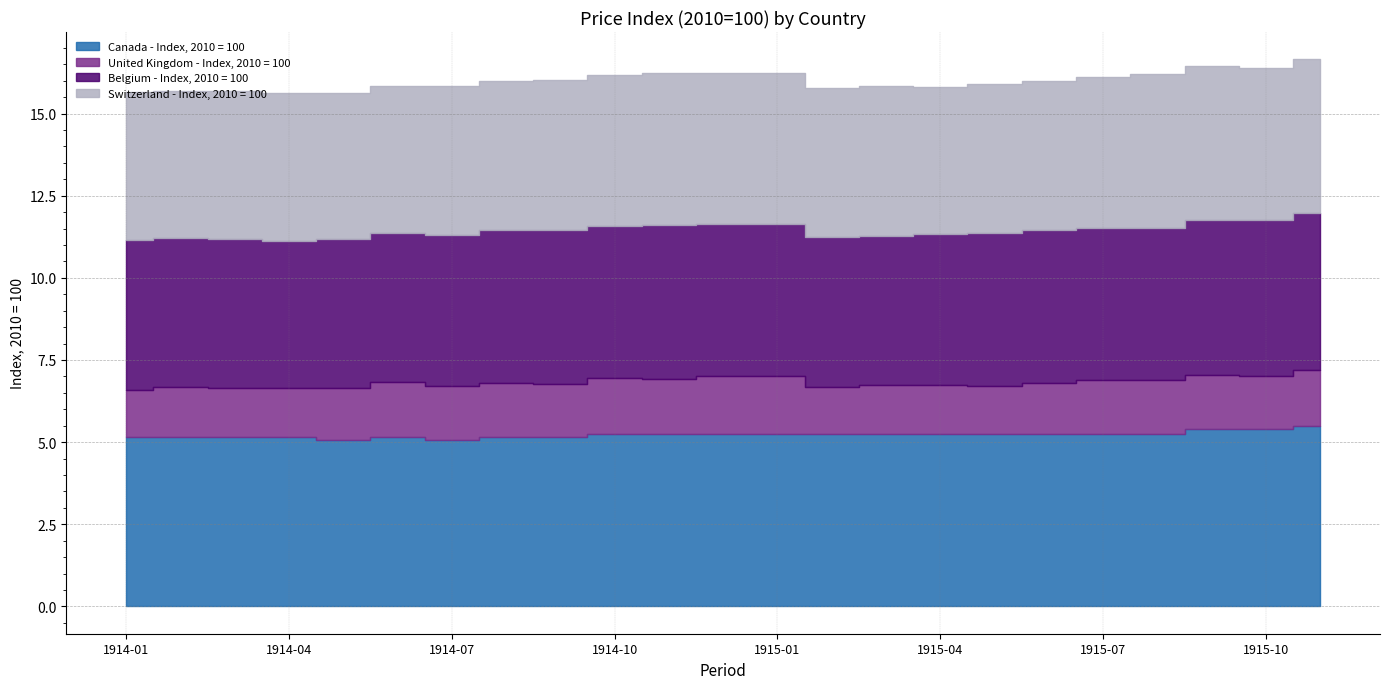

What is the value of the Belgium - Index, 2010 = 100 point at the 12th from the left?

4.6